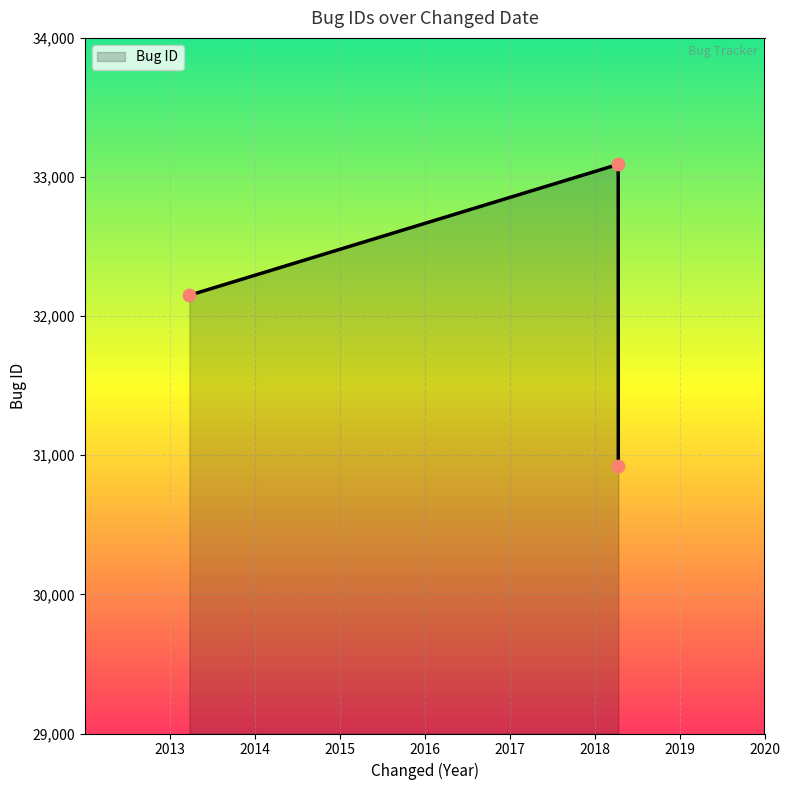

What is the sum of all values?

96165